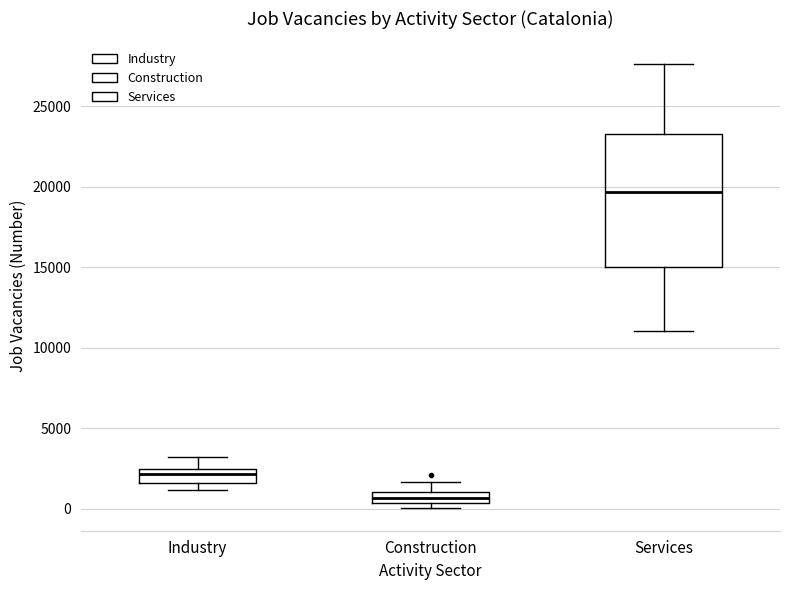

Which box's median line is the lowest?

Construction